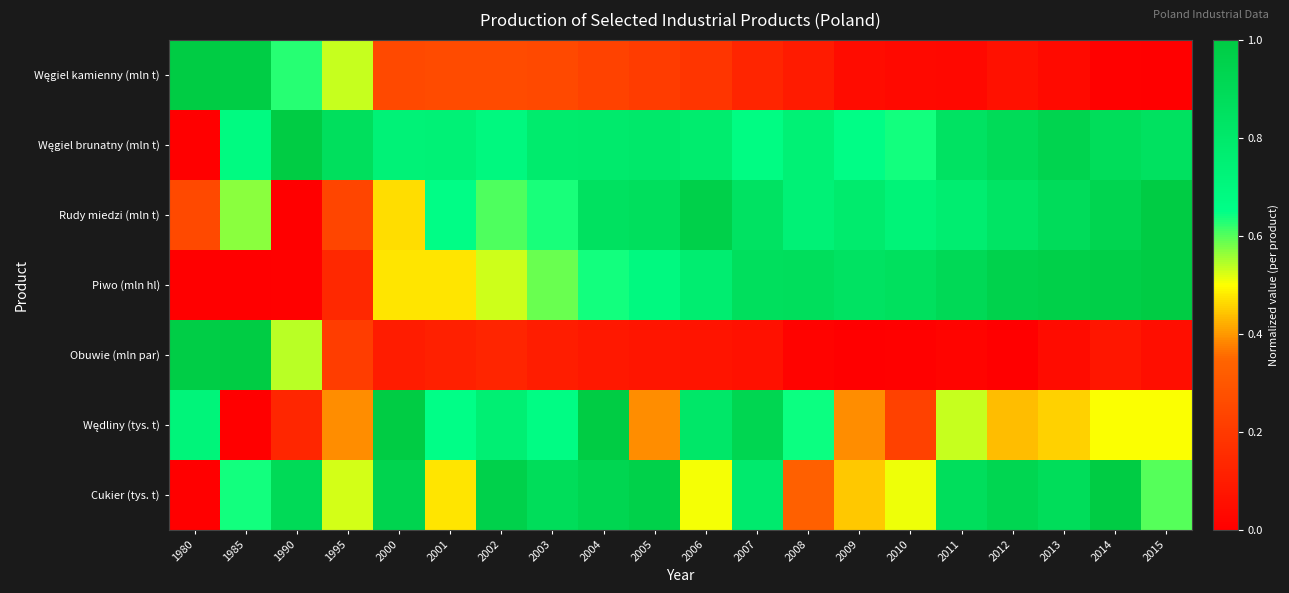

At which category does the chart reach its minimum across all series?

2015